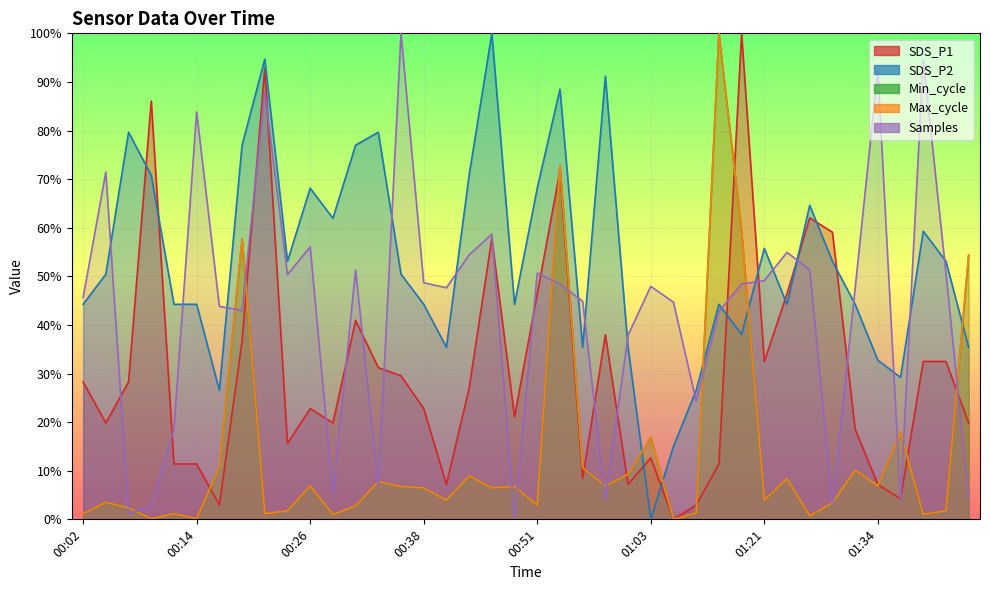

What is the label of the 24th point from the left?

00:58